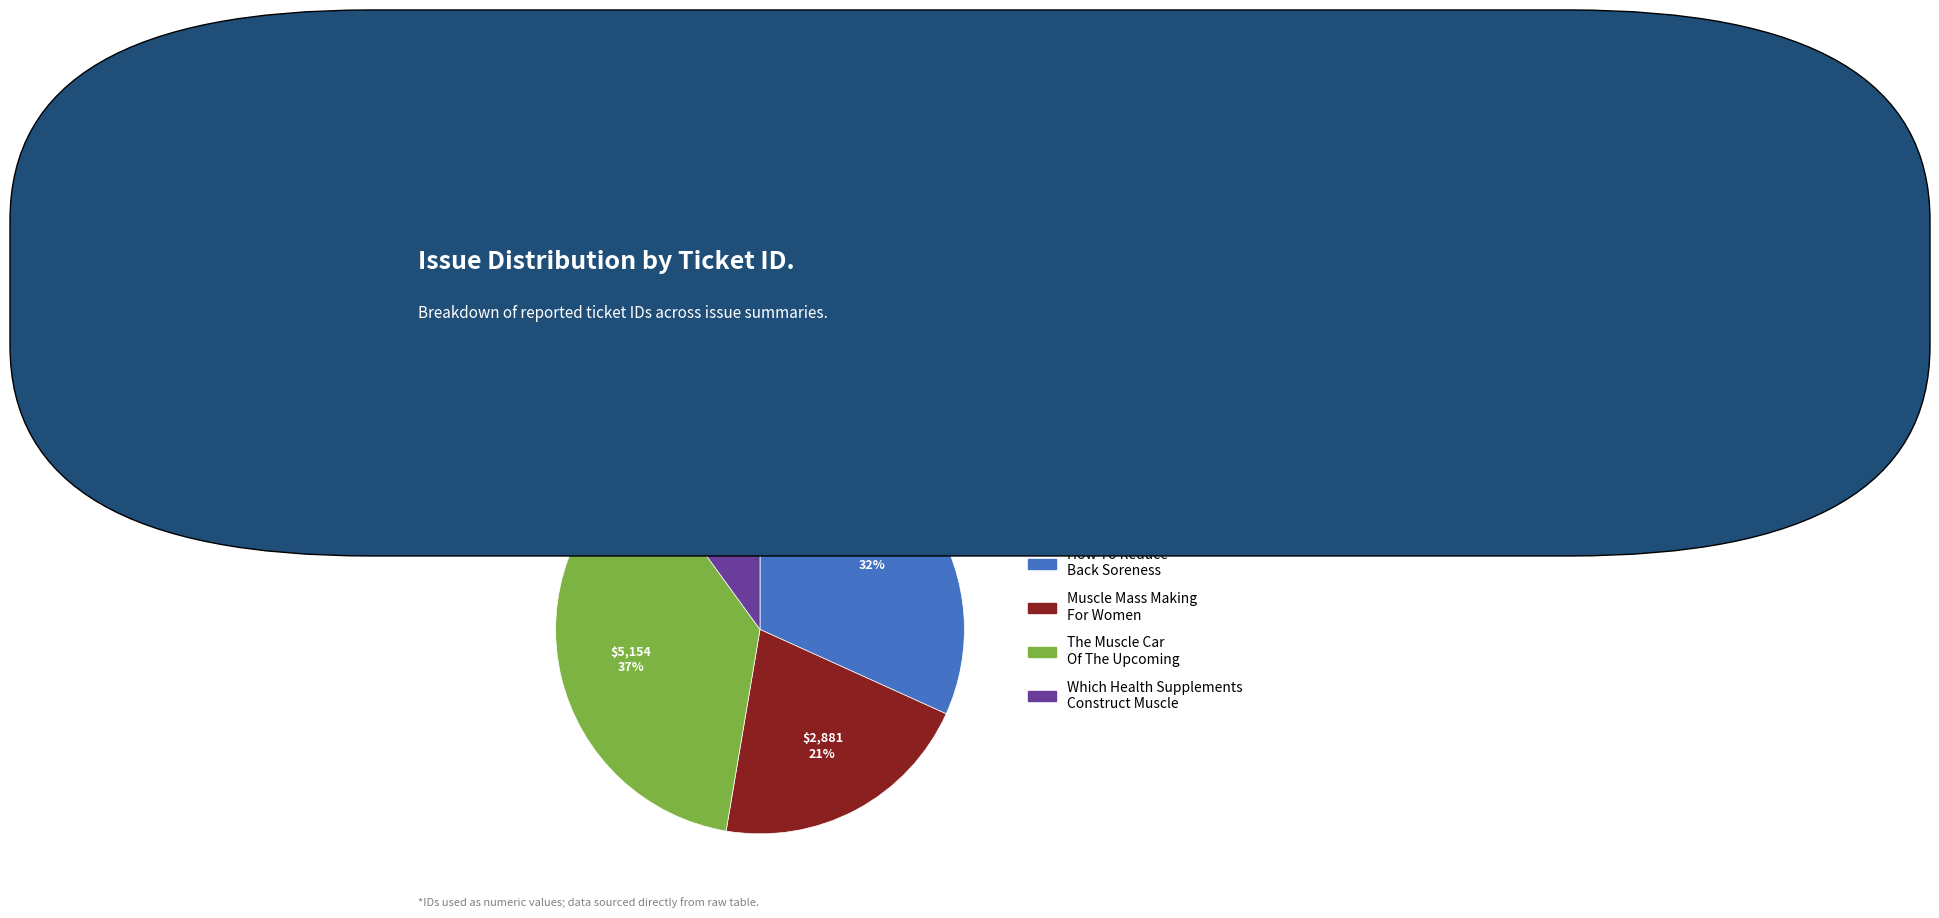

Rank the categories by value from highest to lowest.

The Muscle Car Of The Upcoming, How To Reduce Back Soreness, Muscle Mass Making For Women, Which Health Supplements Construct Muscle